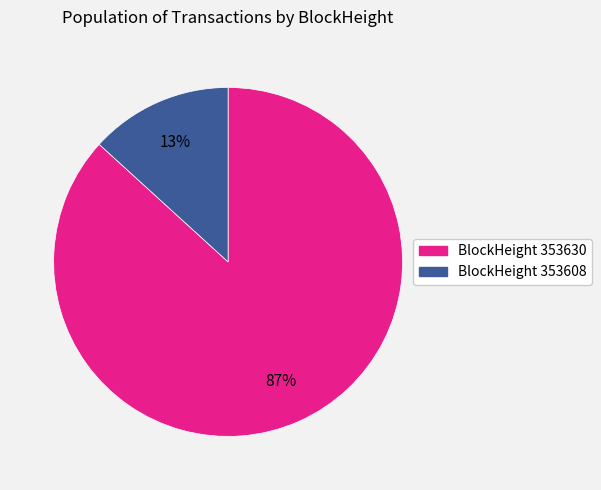

To the nearest percent, what is the average slice percentage?

50%